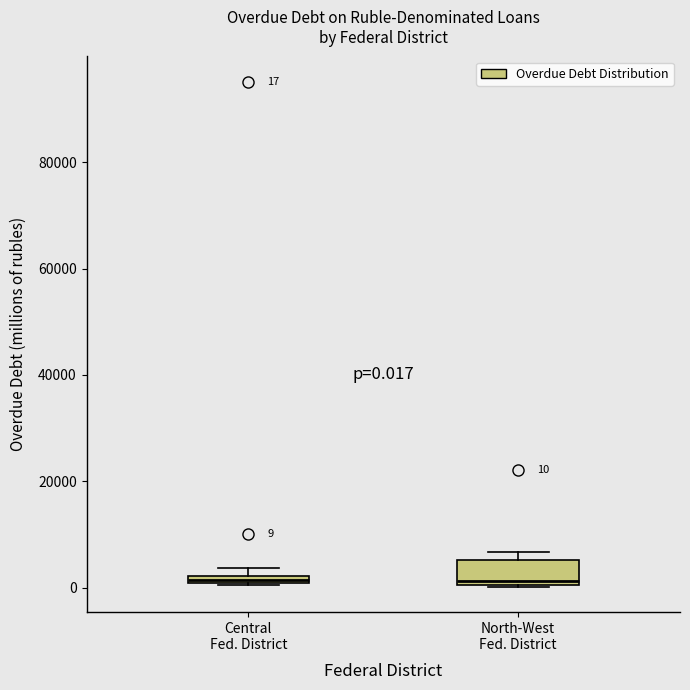

Comparing the boxes themselves (not the whiskers), which one is the tallest?

North-West Fed. District